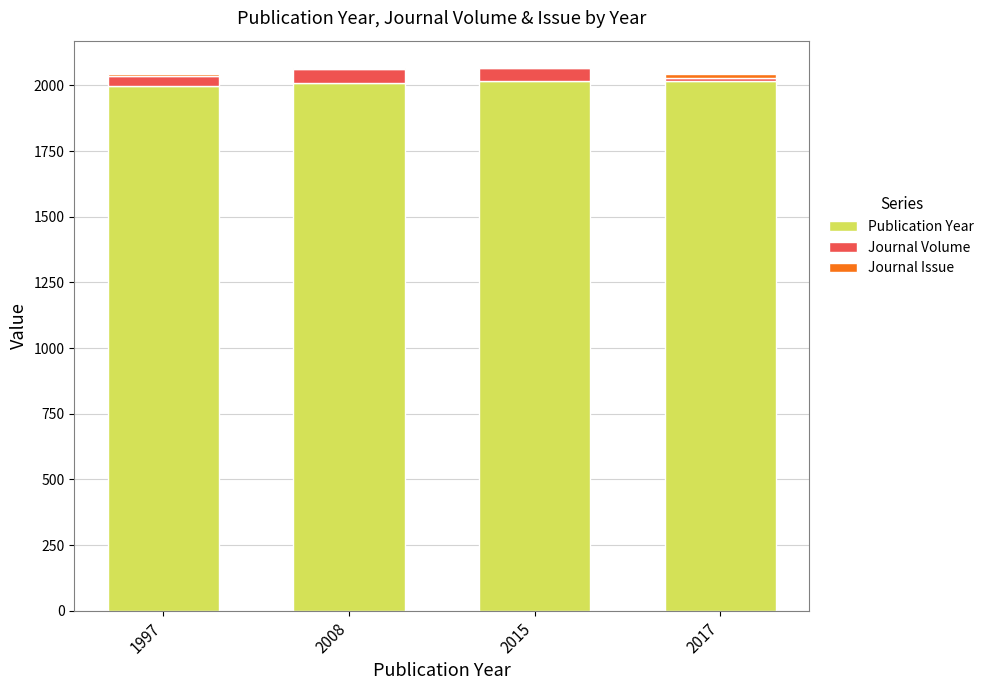

What is the sum of all Publication Year values?

8037